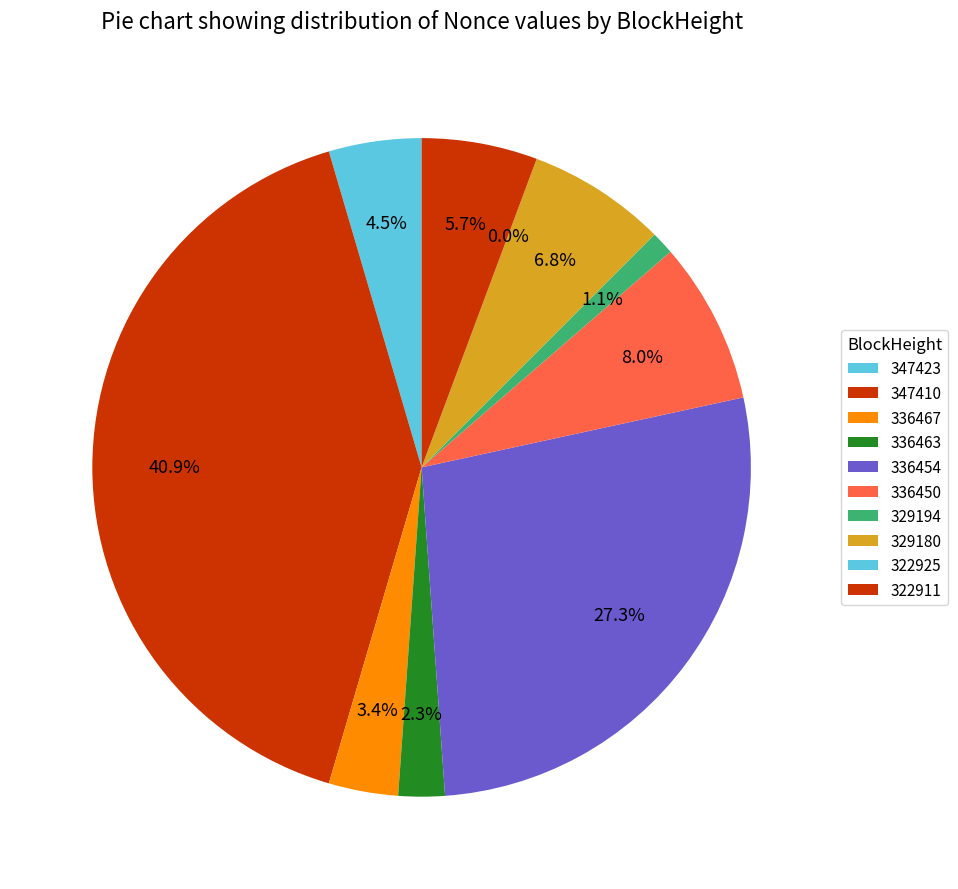

Is 329194 the majority of the pie?

No